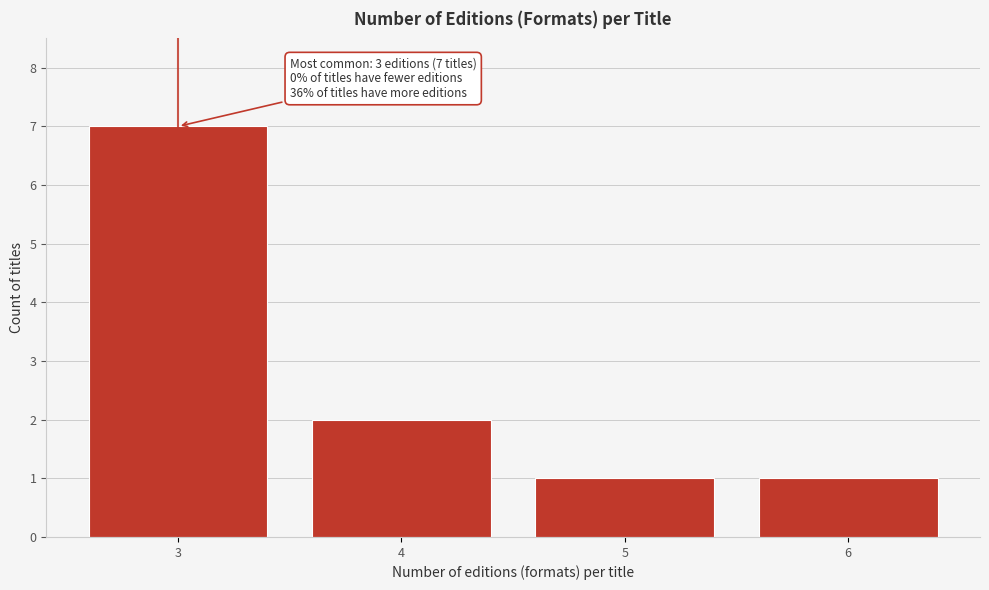

Reading left to right, extract all data points from this chart.

3=7	4=2	5=1	6=1